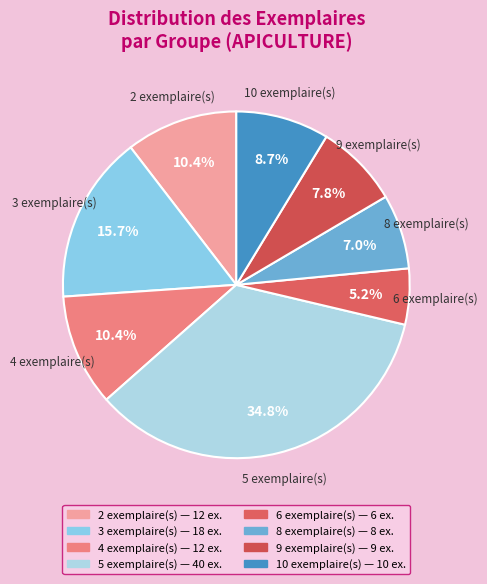

How many slices are in this pie chart?

8